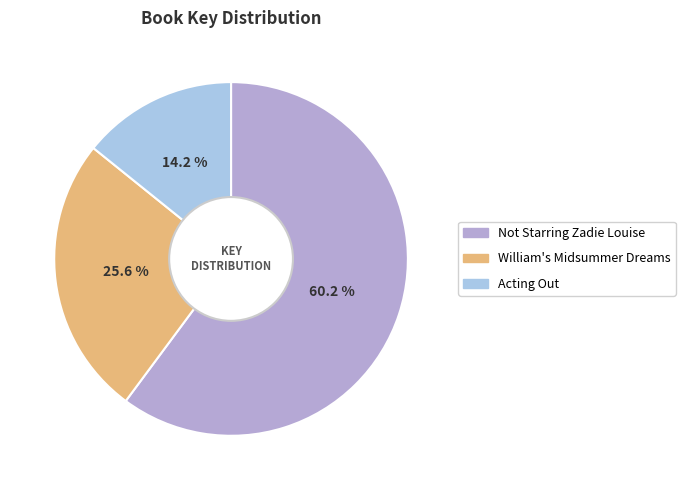

How many slices are in this pie chart?

3